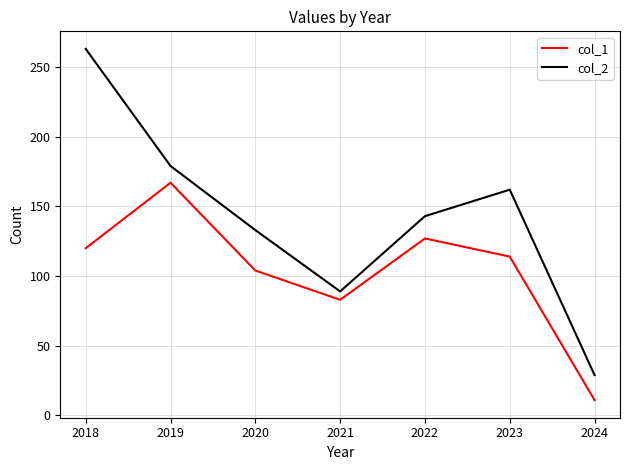

True or false: col_1 and col_2 cross at least once.

False